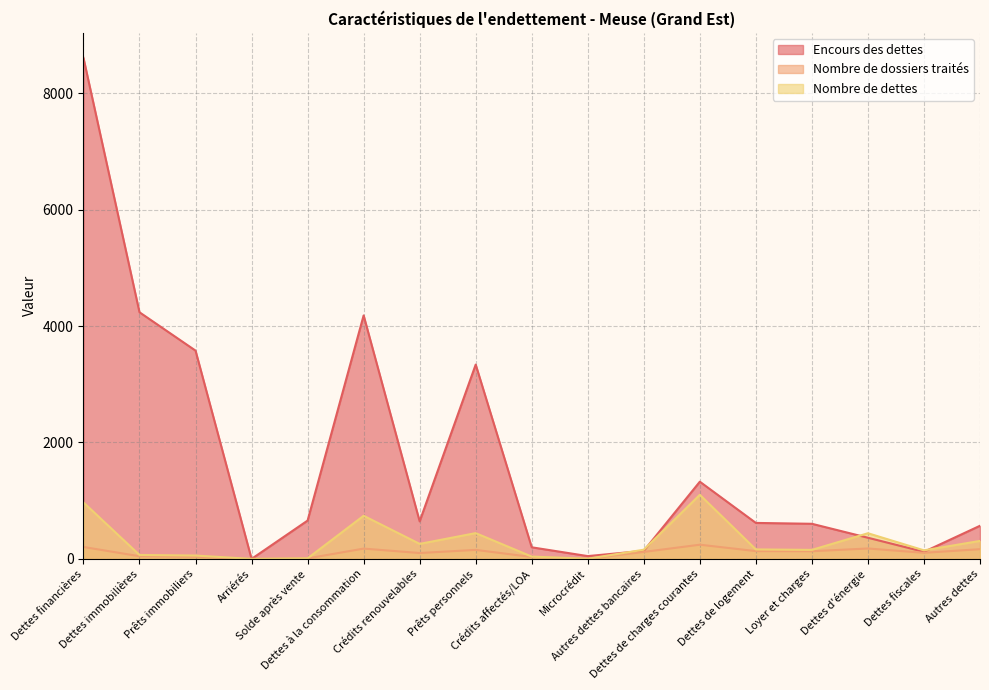

Which series has the largest range (max minus min)?

Encours des dettes